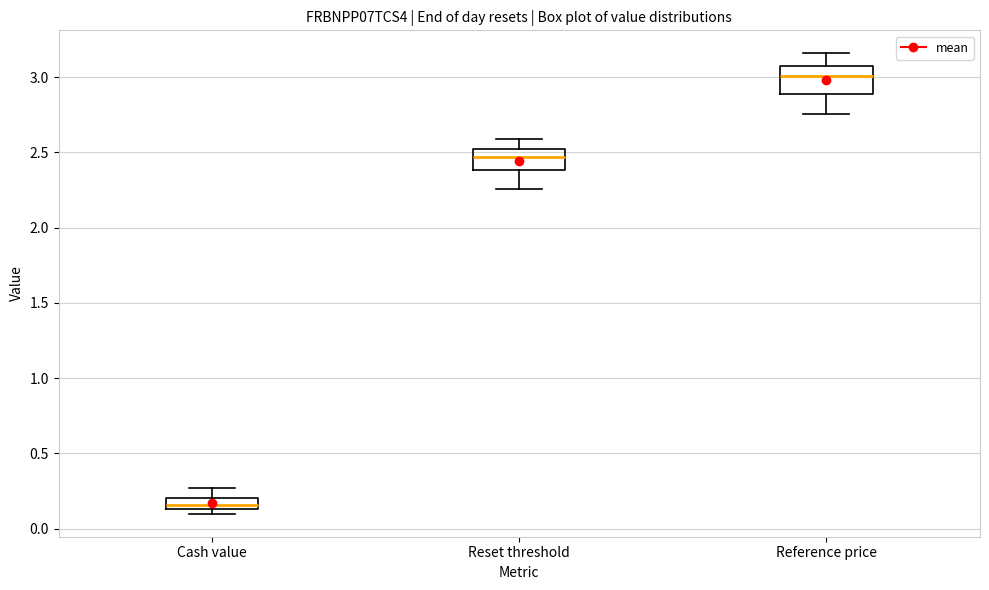

Reading left to right, transcribe this box plot: for each box, give where its median line is, the range the box spans, and where its two whiskers end, as read against the y-axis. The values are not printed on the chart, so give them approximately, as read against the axis.

Cash value: median 0.15 (inside the box), box 0.15 to 0.20, whiskers 0.10 to 0.25
Reset threshold: median 2.45, box 2.40 to 2.50, whiskers 2.25 to 2.60
Reference price: median 3.00, box 2.90 to 3.10, whiskers 2.75 to 3.15